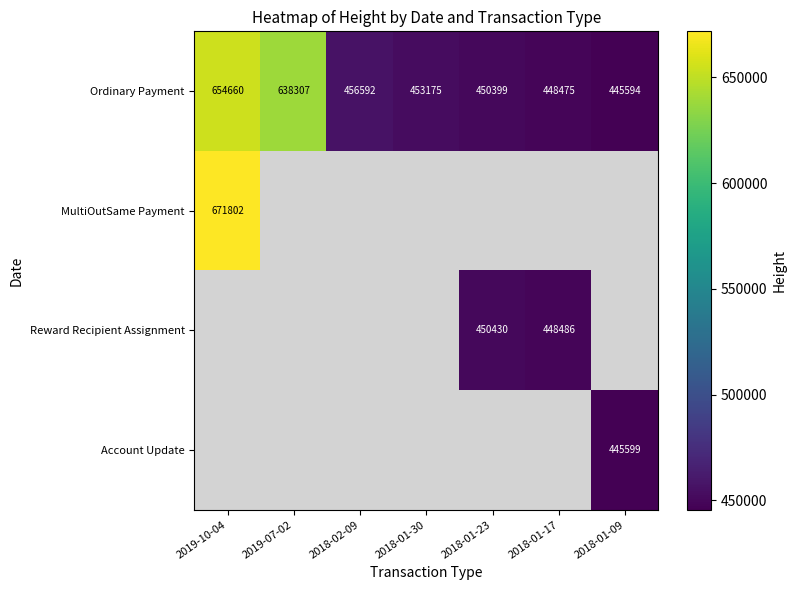

True or false: Ordinary Payment has a value of 450399 at 2018-01-23.

True